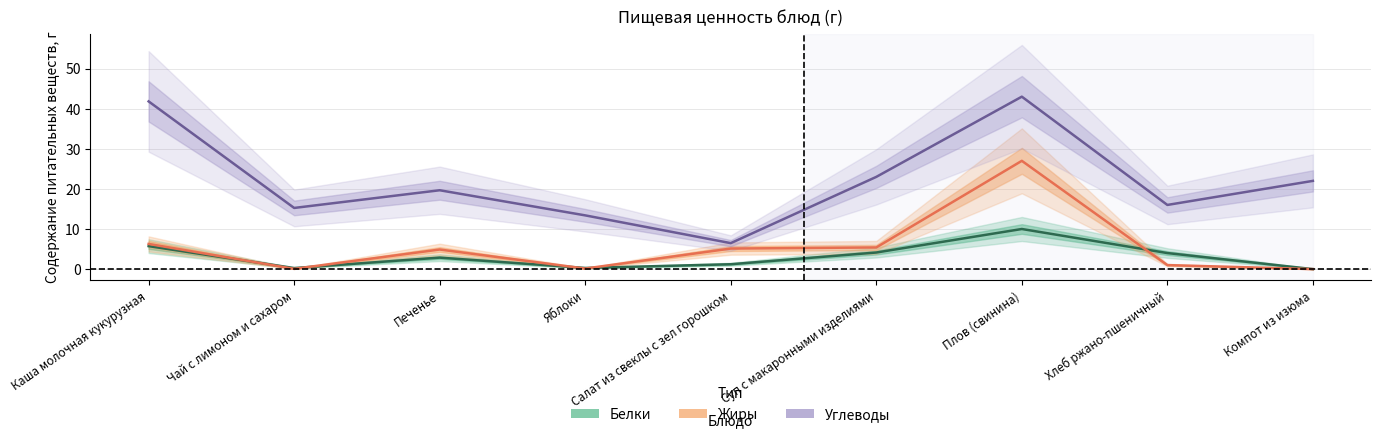

What position from the right is Яблоки?

6